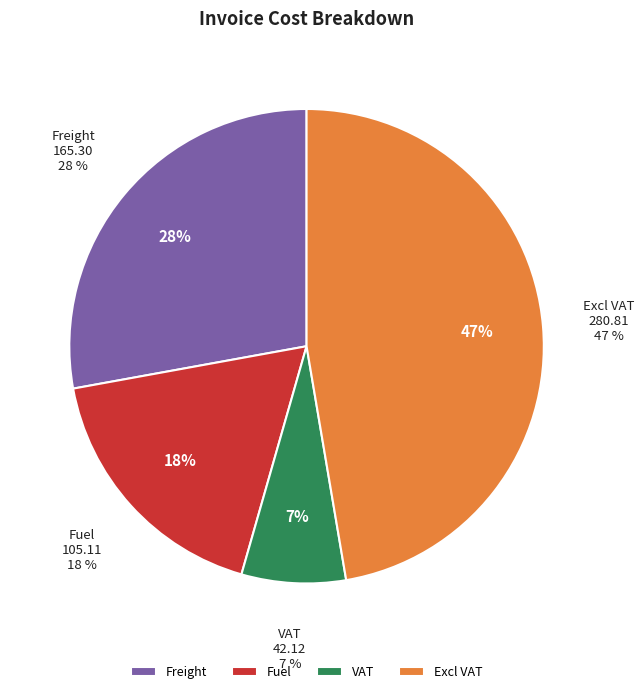

What is the change in value from Freight to Fuel?

-60.2